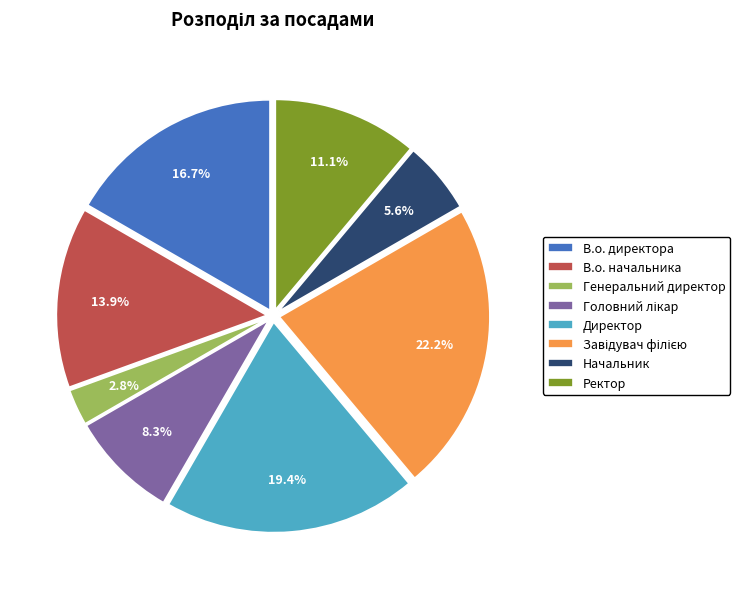

To the nearest percent, what percentage of the pie is Начальник?

6%